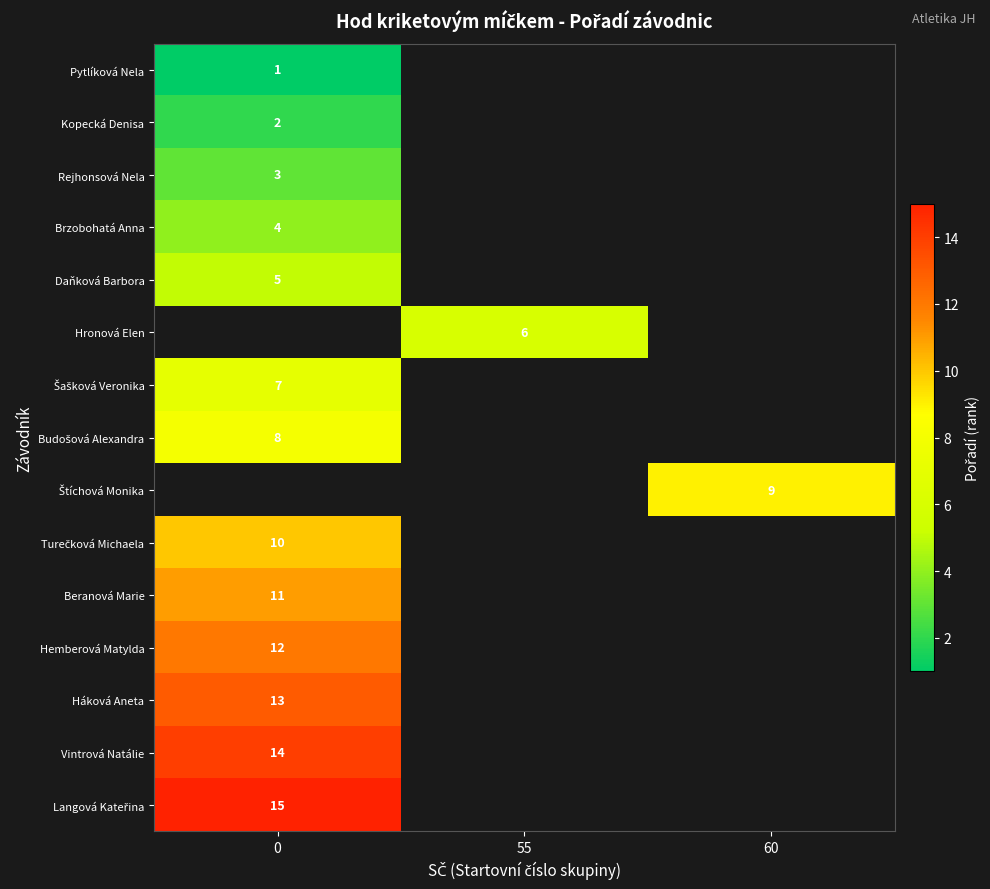

Count the number of data series in this chart.

15